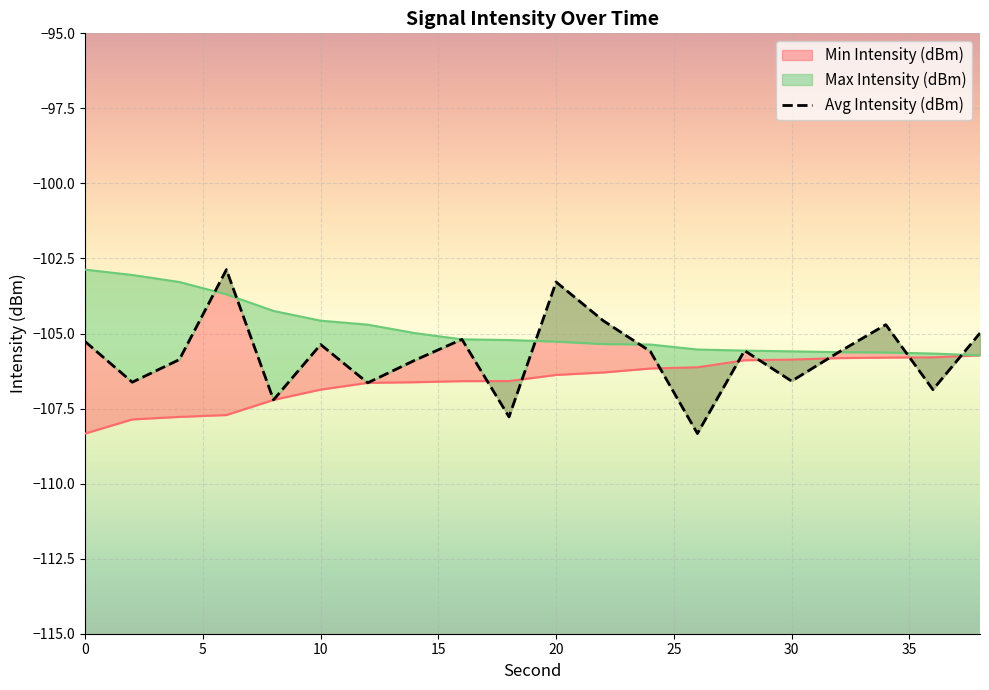

True or false: Max Intensity (dBm) and Avg Intensity (dBm) cross at least once.

True